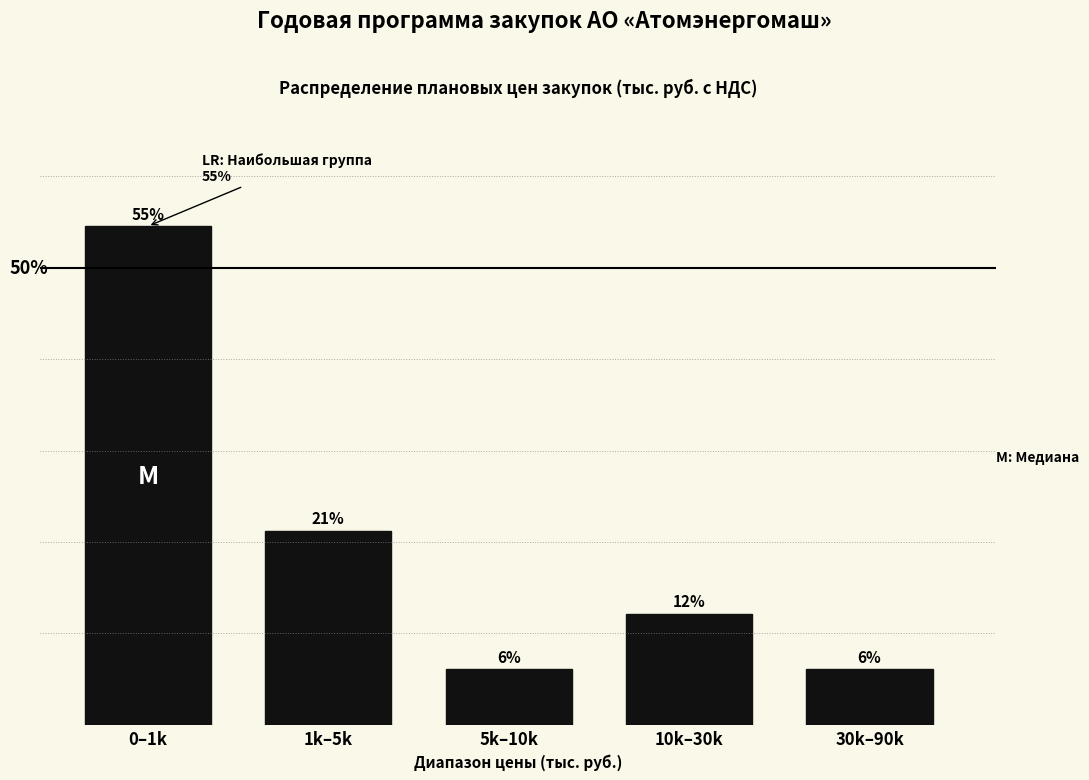

Are the bars horizontal?

No